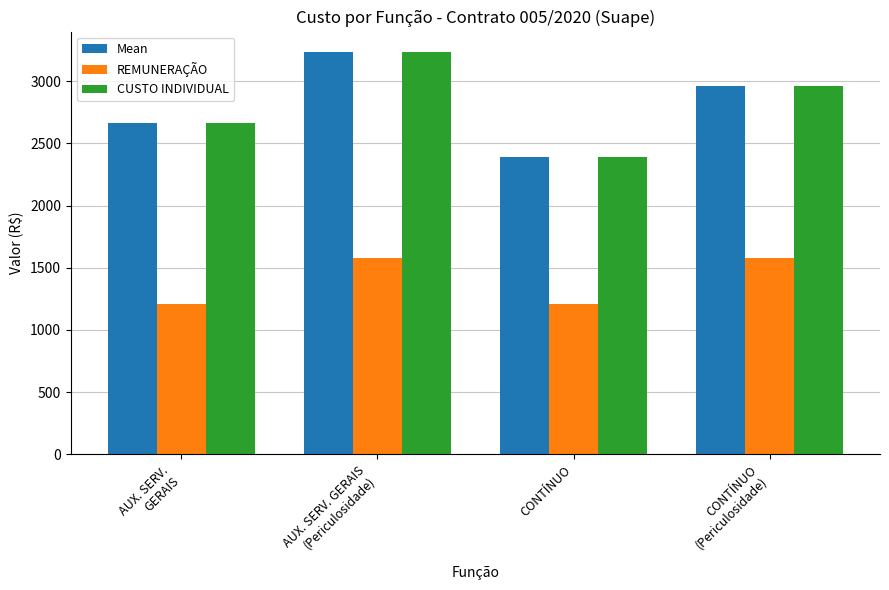

What is the maximum value for Mean?

3237.8